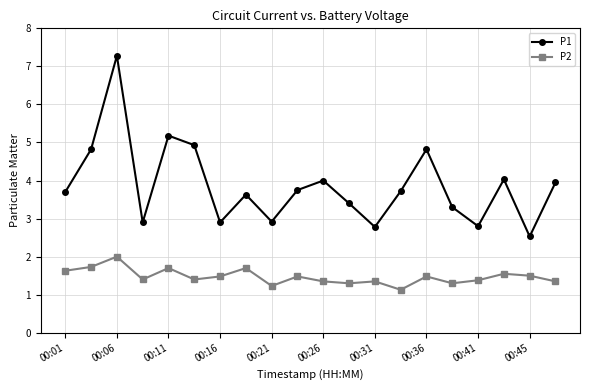

True or false: P2 and P1 intersect in this chart.

False